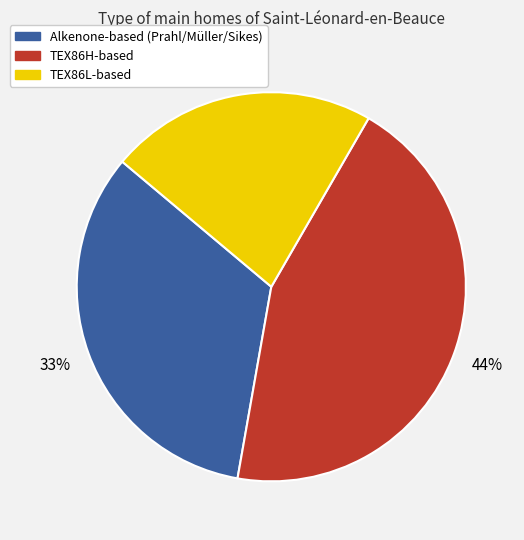

Is there any slice that represents more than half of the pie?

No